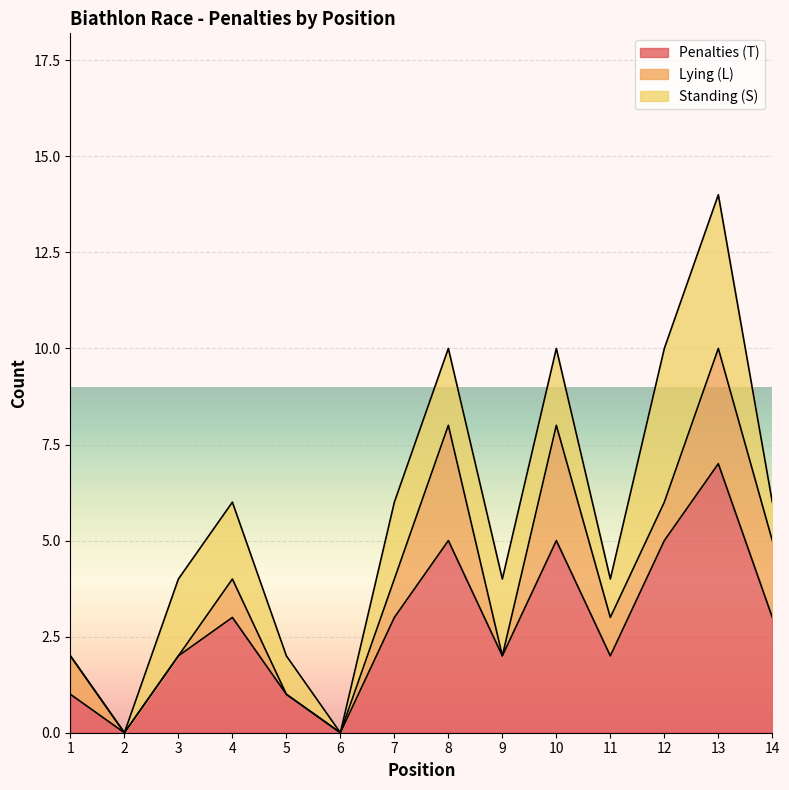

Rank the series by their maximum value, from highest to lowest.

Penalties (T), Standing (S), Lying (L)